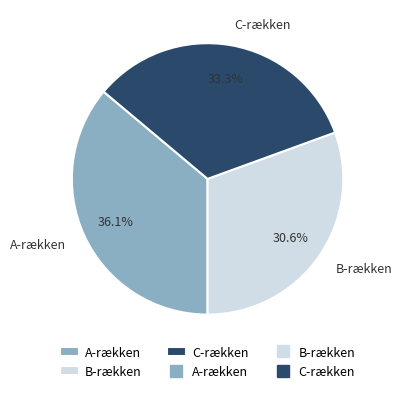

Does A-rækken represent more than half of the total?

No